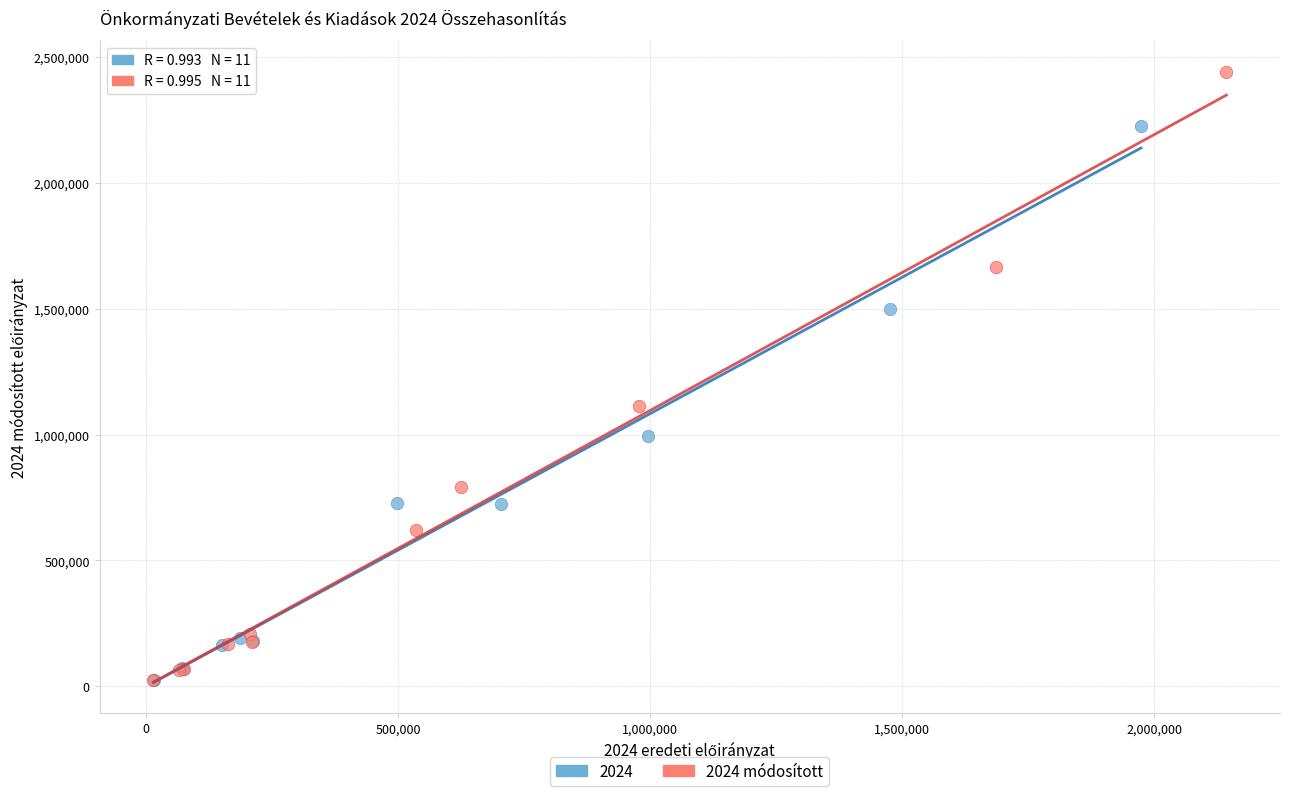

Which series has the largest Y range (max minus min)?

2024 módosított